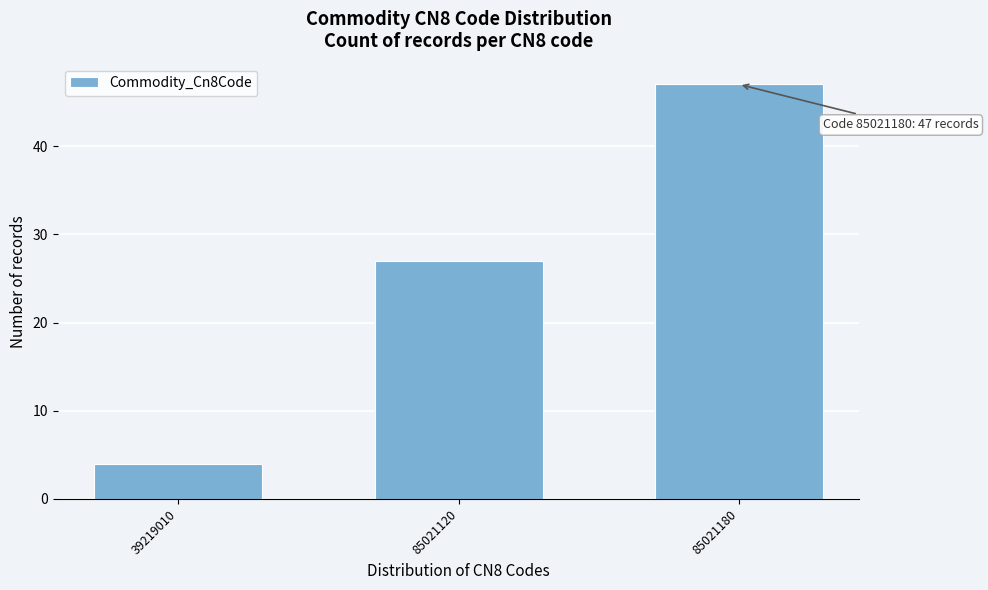

Reading left to right, list all the values displayed in this chart.

39219010=4	85021120=27	85021180=47